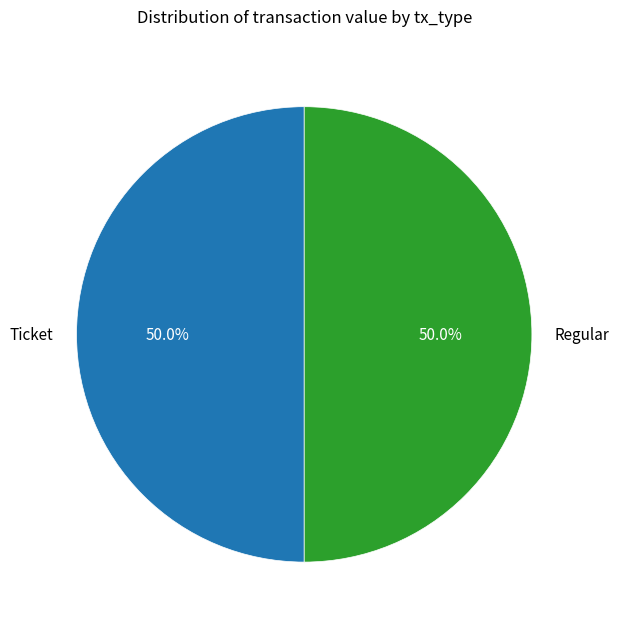

Combined, what portion of the pie is Ticket and Regular?

100.0%